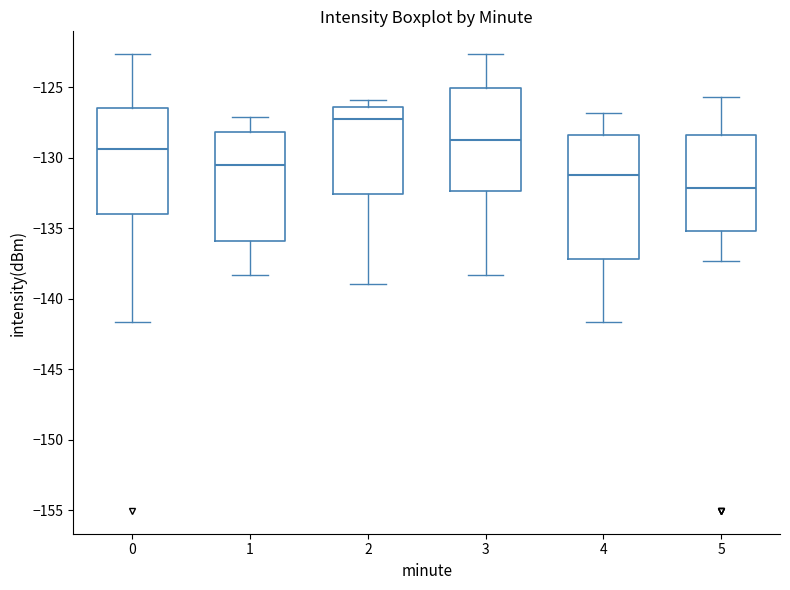

Where does the median line of the box at x = 2 sit on the y-axis? The values are not printed on the chart, so give them approximately, as read against the axis.

-127.5